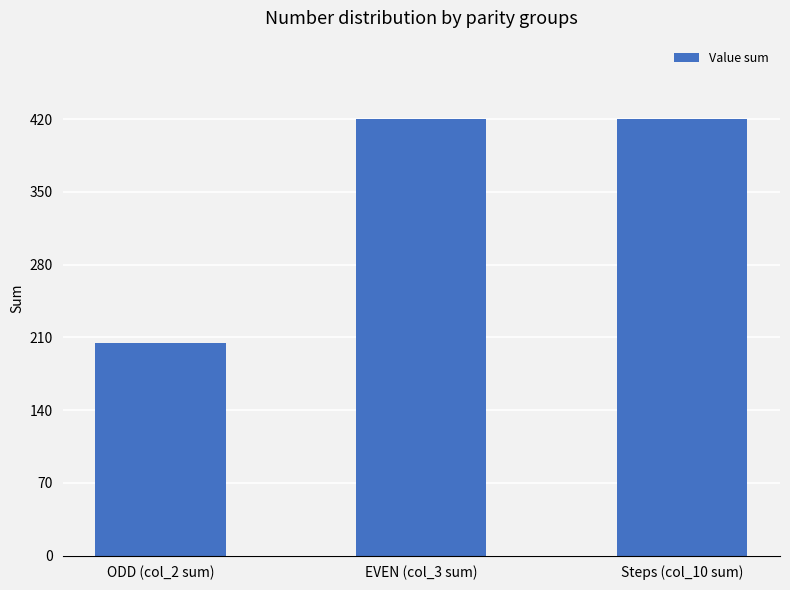

What is the average value?

348